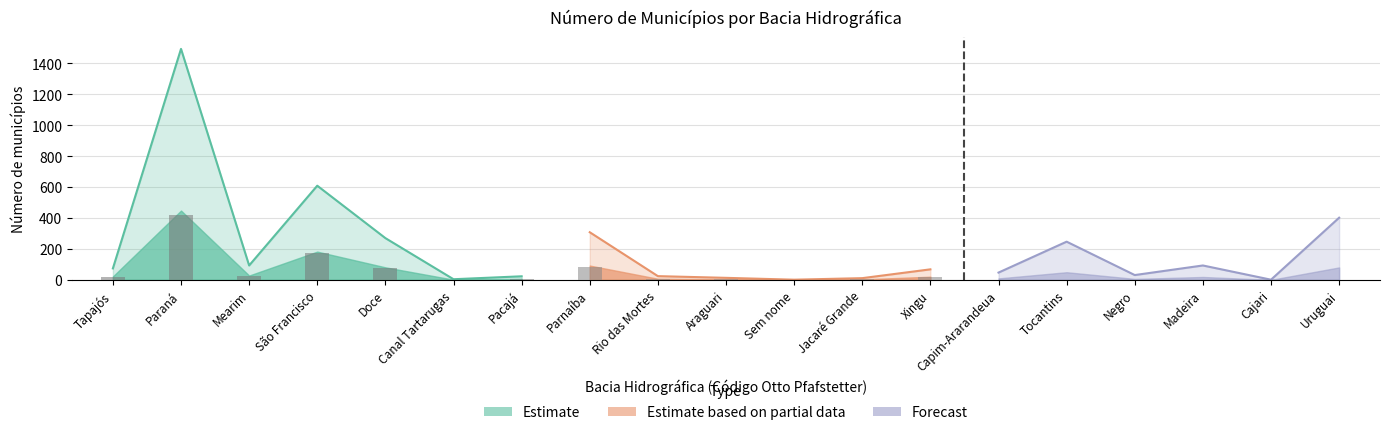

At which label is the value closest to 747?

São Francisco